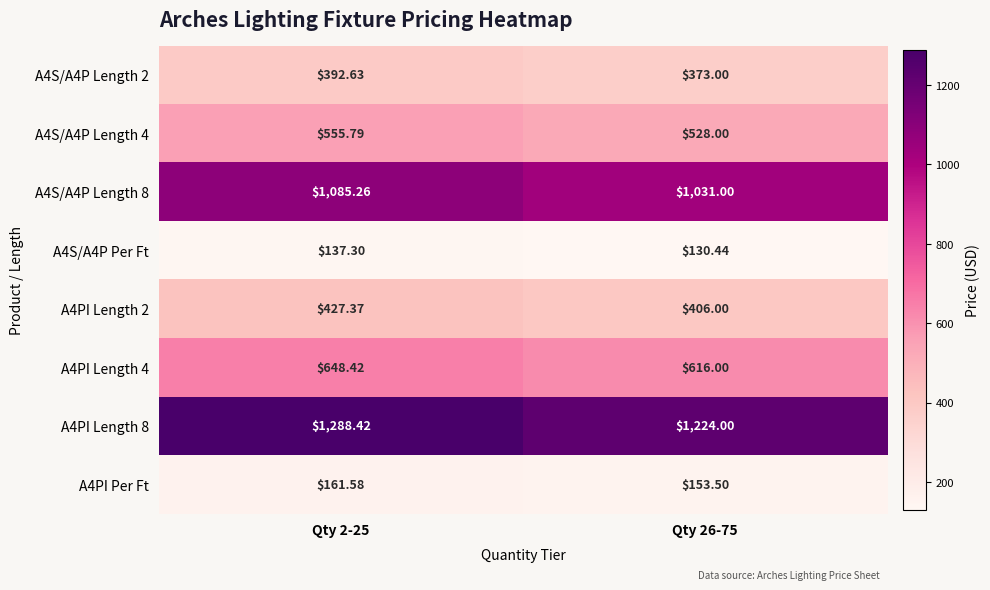

Is the value of A4S/A4P Length 4 at Qty 26-75 greater than the value of A4S/A4P Length 2 at Qty 26-75?

Yes